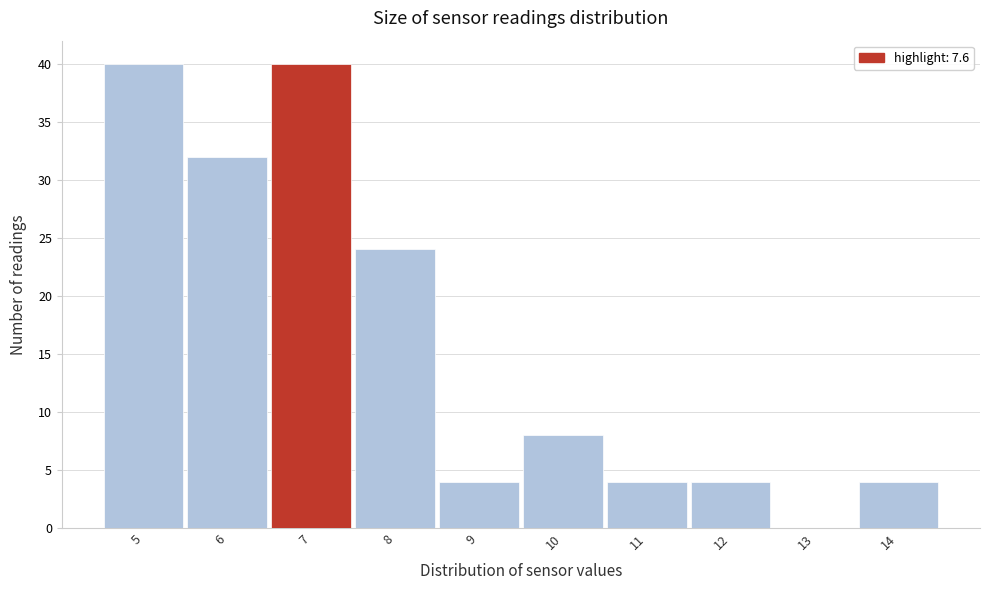

Reading left to right, transcribe all the data shown in this chart.

5=40	6=32	7=40	8=24	9=4	10=8	11=4	12=4	13=0	14=4